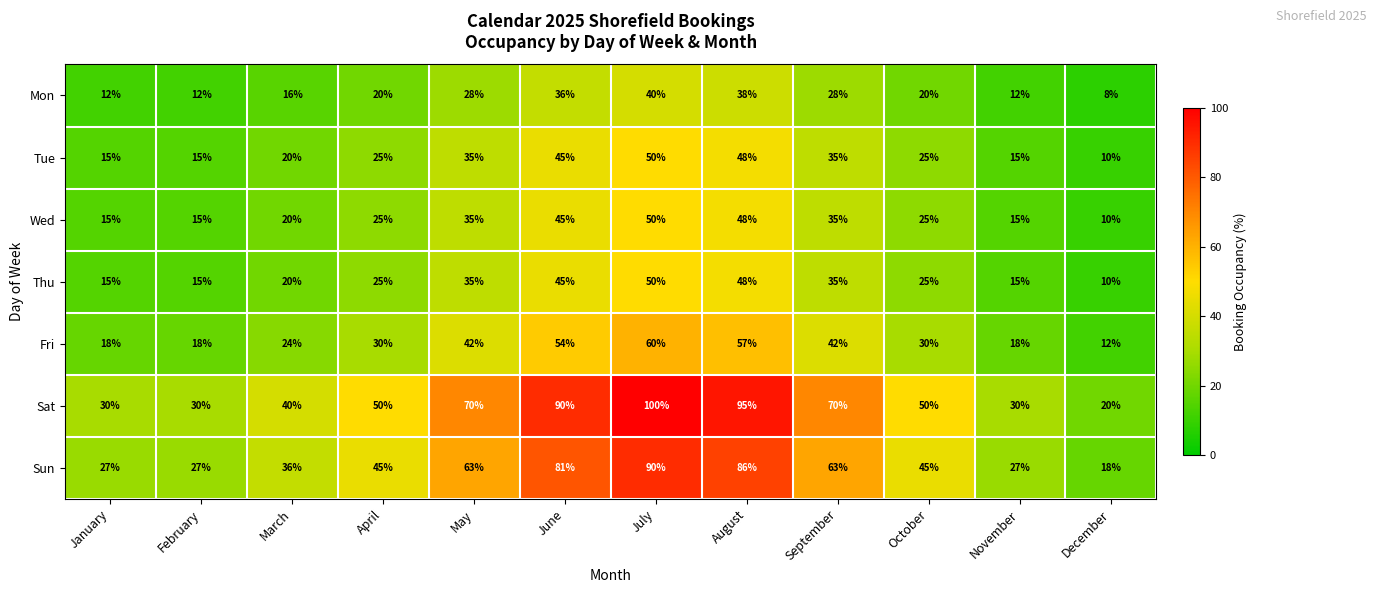

What is the highest value of the Sun series?

90